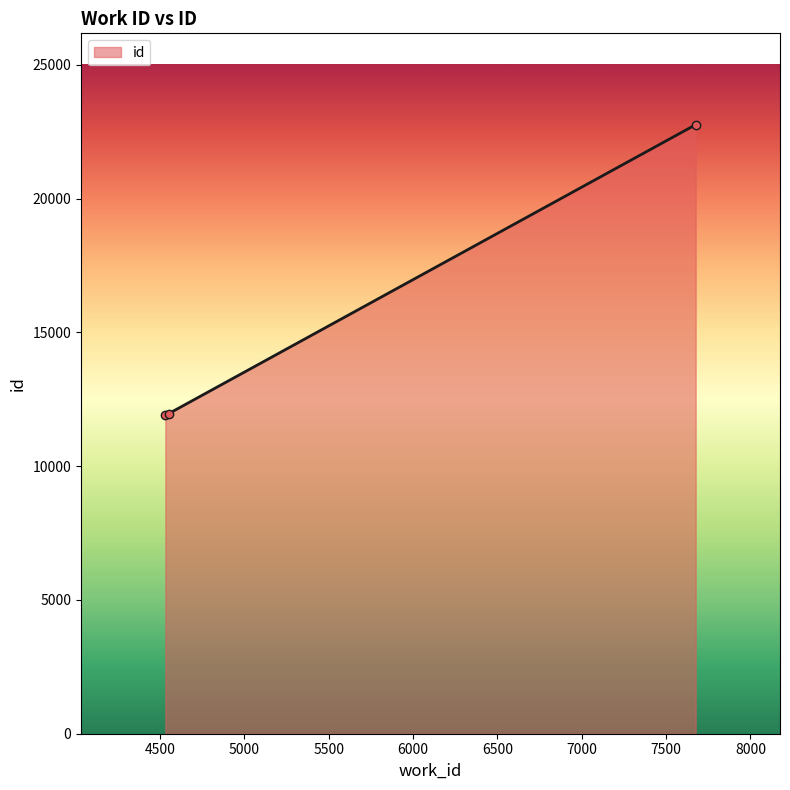

What is the maximum value shown in the chart?

22766